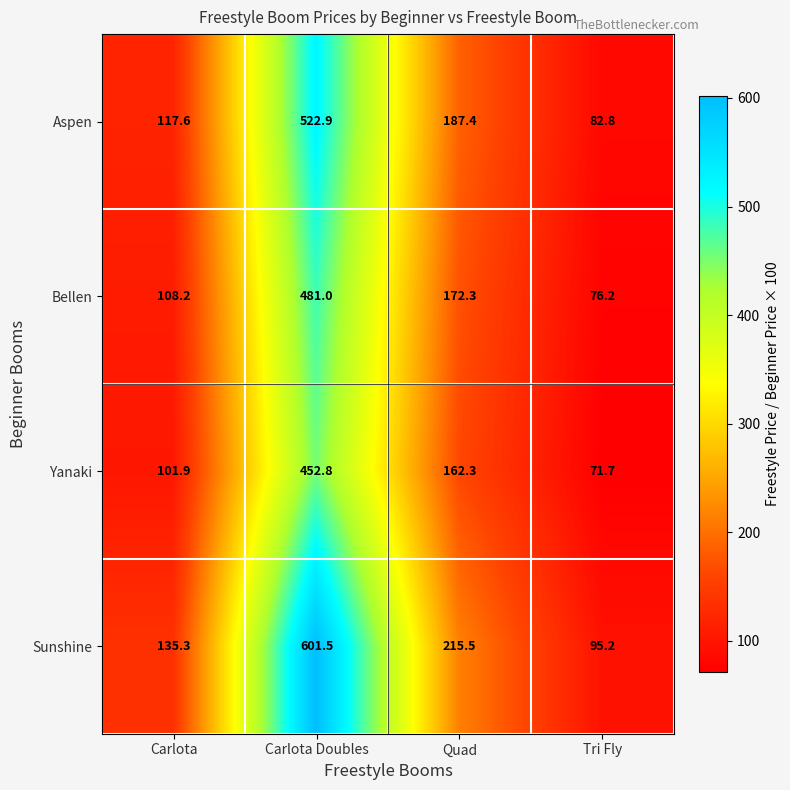

At which category does the chart reach its minimum across all series?

Tri Fly